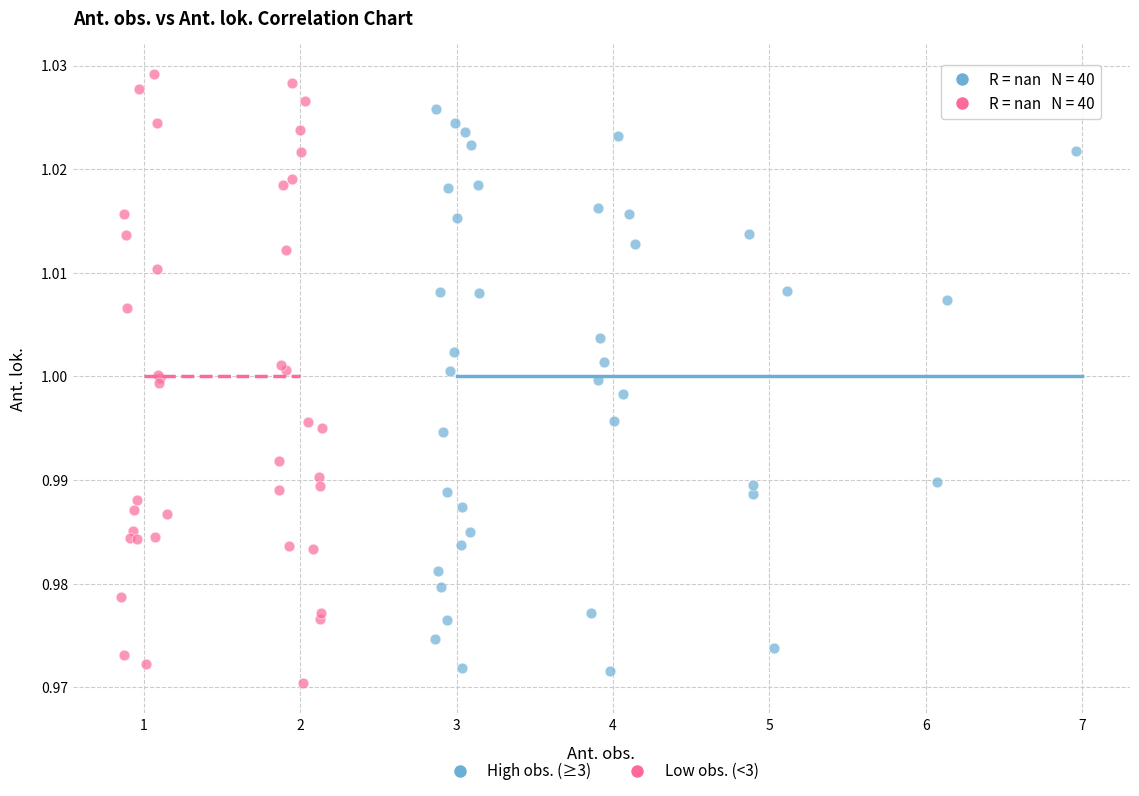

Which series has the widest spread of Y values?

Low obs. (<3)